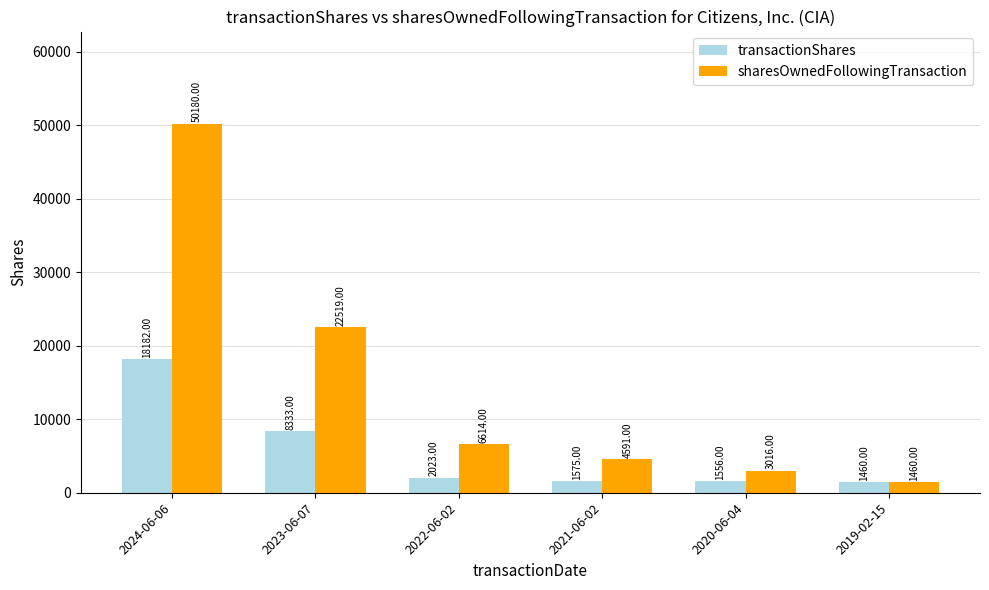

Reading left to right, what are all the values shown in this chart?

transactionShares: 2024-06-06=18182	2023-06-07=8333	2022-06-02=2023	2021-06-02=1575	2020-06-04=1556	2019-02-15=1460
sharesOwnedFollowingTransaction: 2024-06-06=50180	2023-06-07=22519	2022-06-02=6614	2021-06-02=4591	2020-06-04=3016	2019-02-15=1460